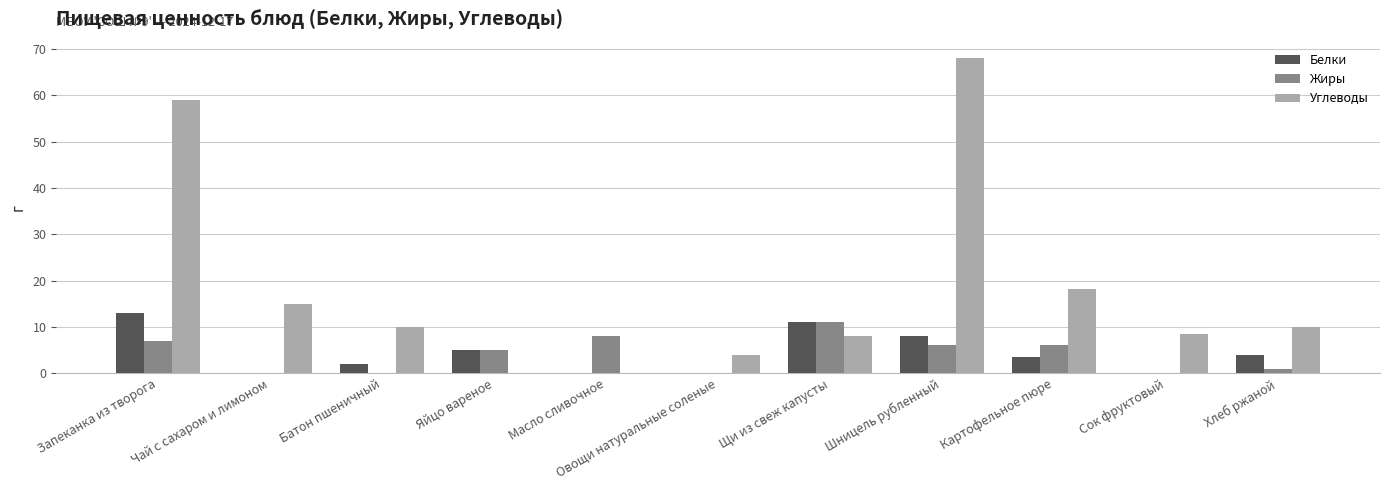

Which series changed the most between Шницель рубленный and Картофельное пюре?

Углеводы